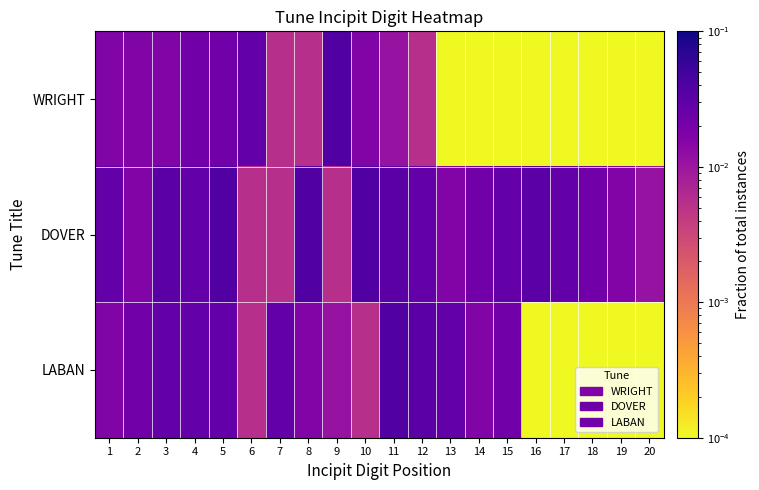

Rank the series by their maximum value, from lowest to highest.

WRIGHT, DOVER, LABAN